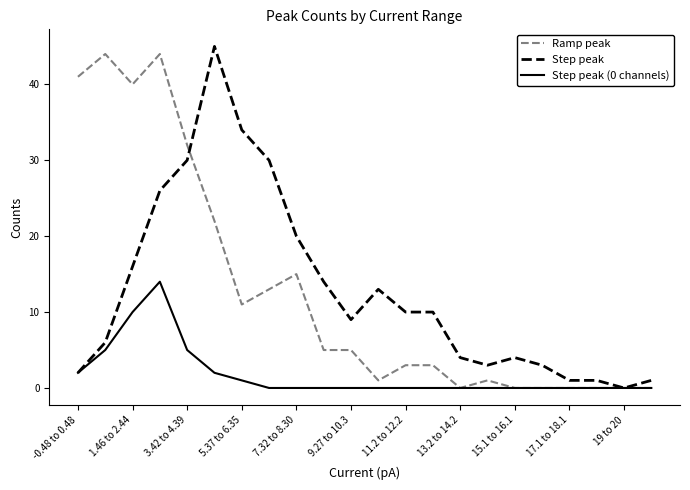

What is the greatest value displayed?

45